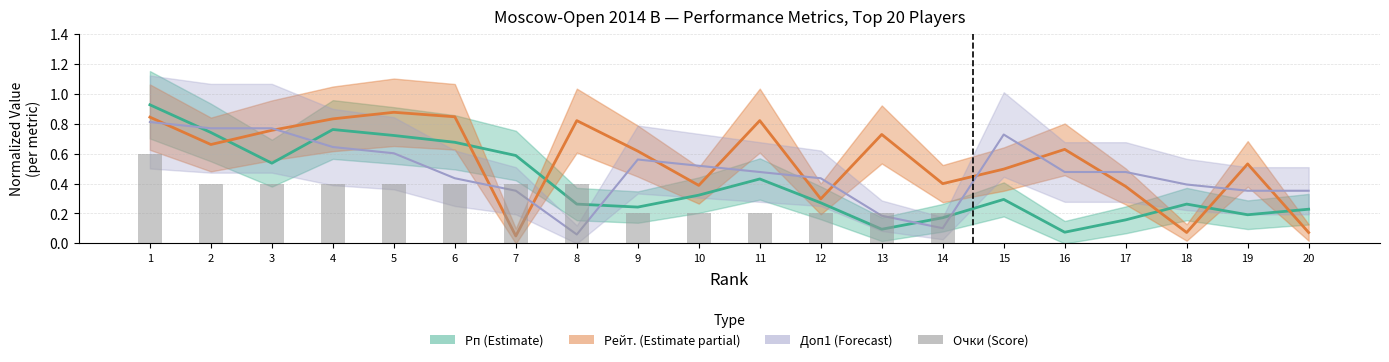

The chart shows a value of 0.4 at 2. True or false?

True